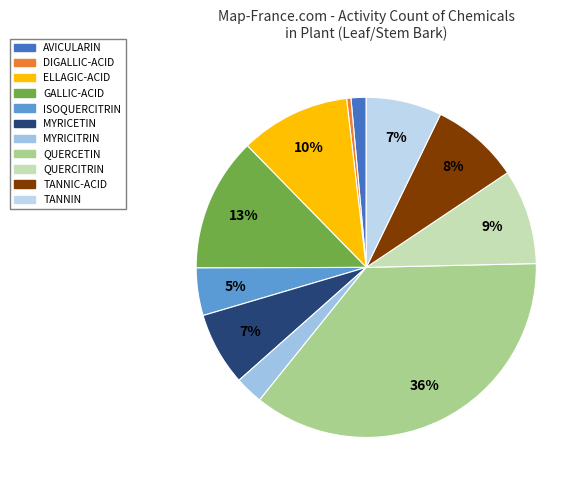

Count the number of slices in the pie.

11